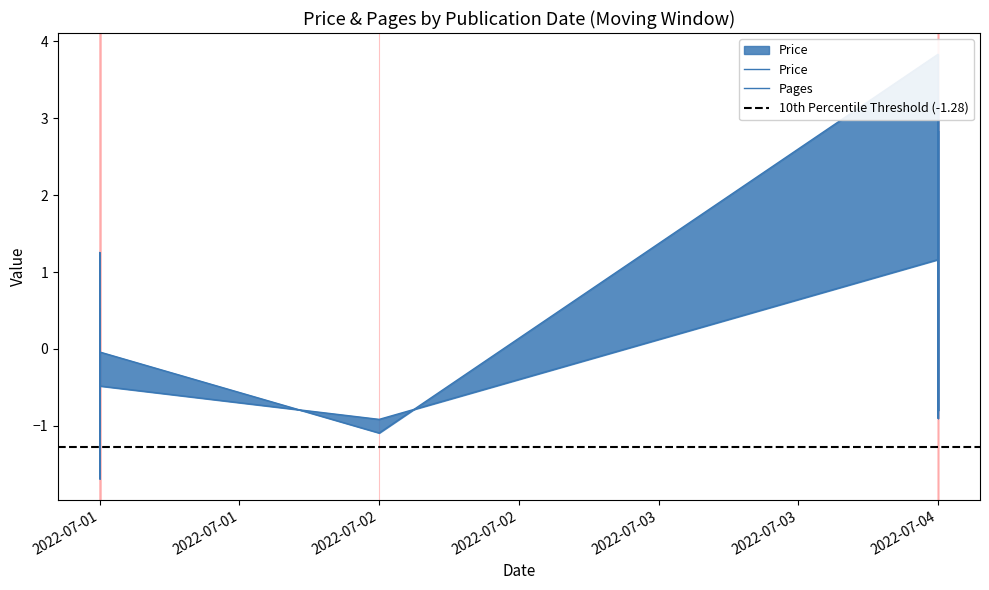

Where is the first local minimum for Price?

2022-07-01